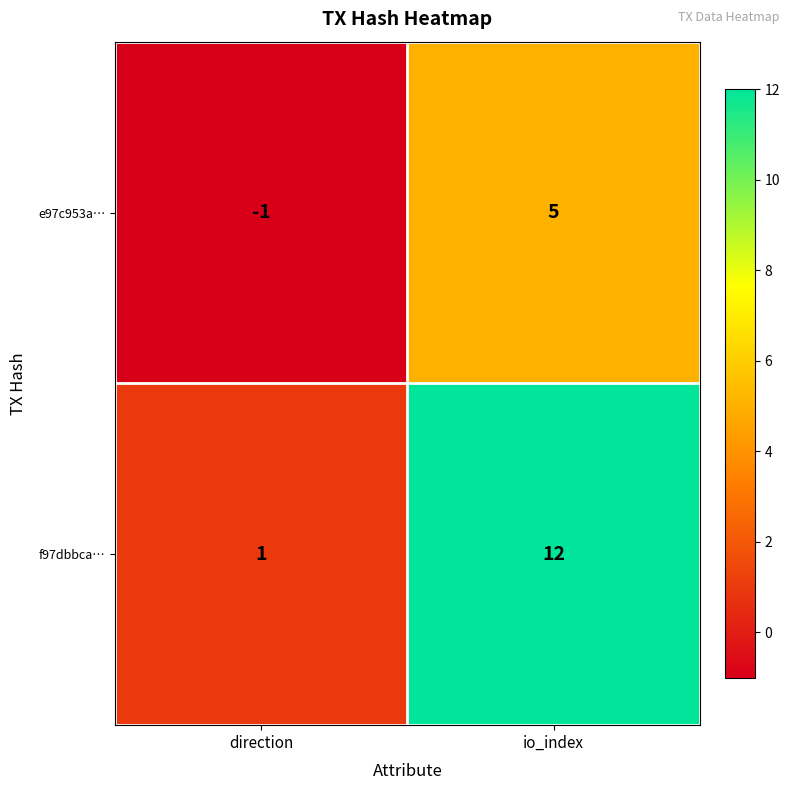

Which series has the largest total across all categories?

f97dbbca…